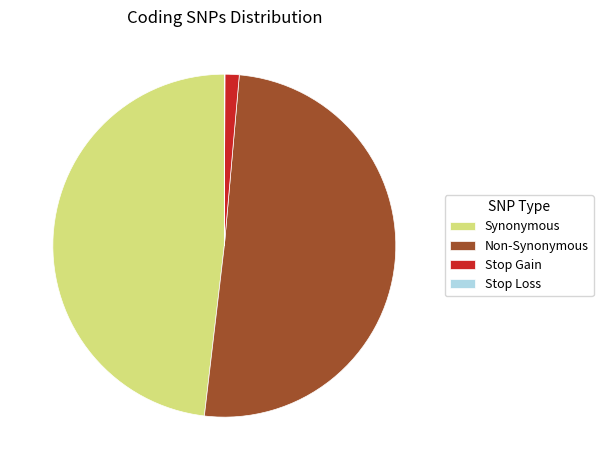

Which category has the biggest portion of the pie?

Non-Synonymous